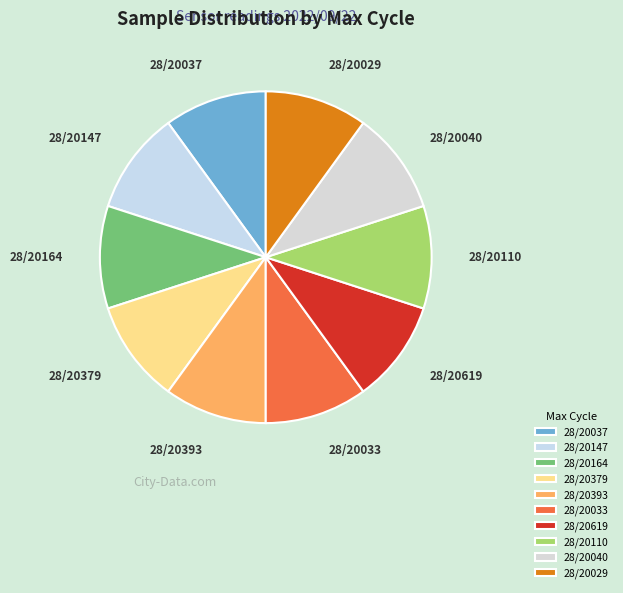

How many slices are in this pie chart?

10